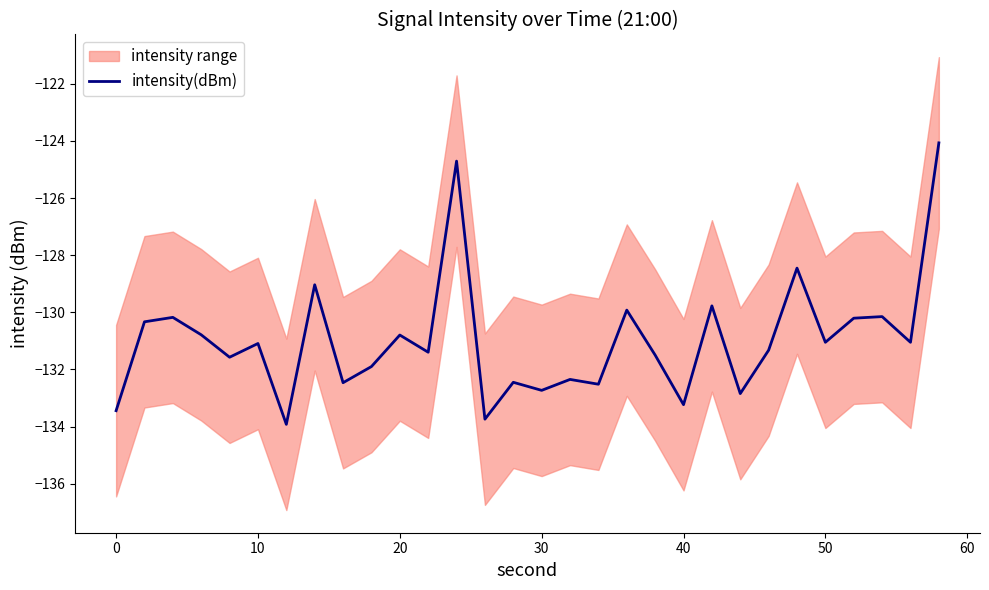

Does the chart display data point markers on the line(s)?

No